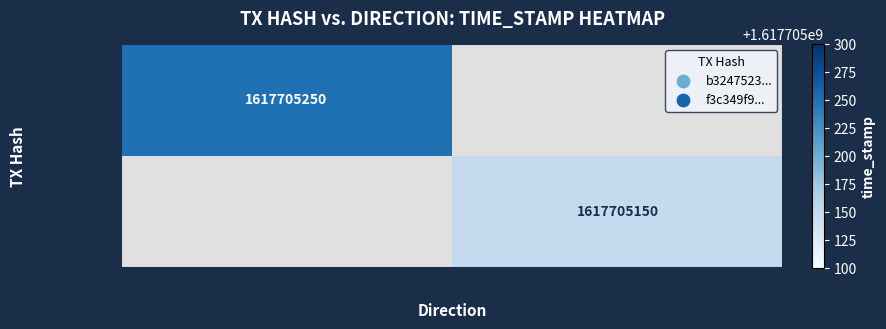

The b3247523... series shows 1617705250 at -1 (Out). True or false?

True